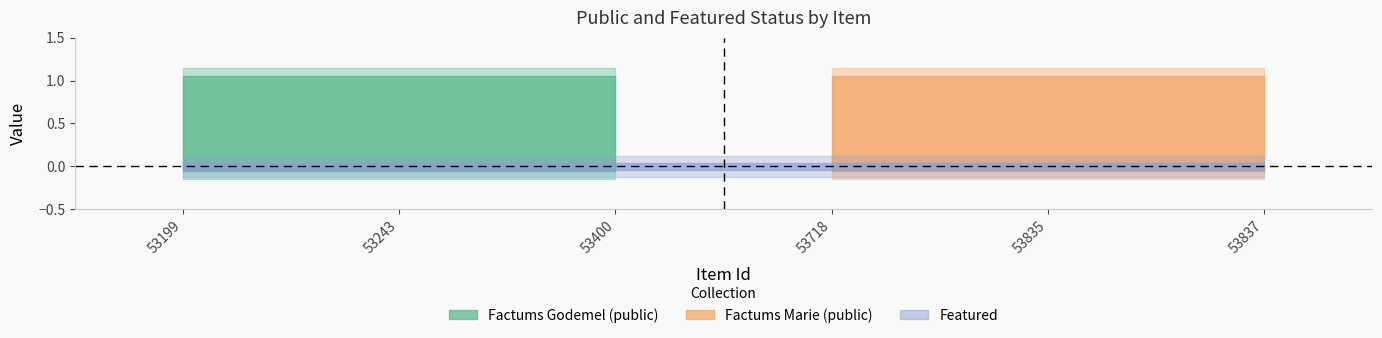

How many lines are shown in the chart?

2